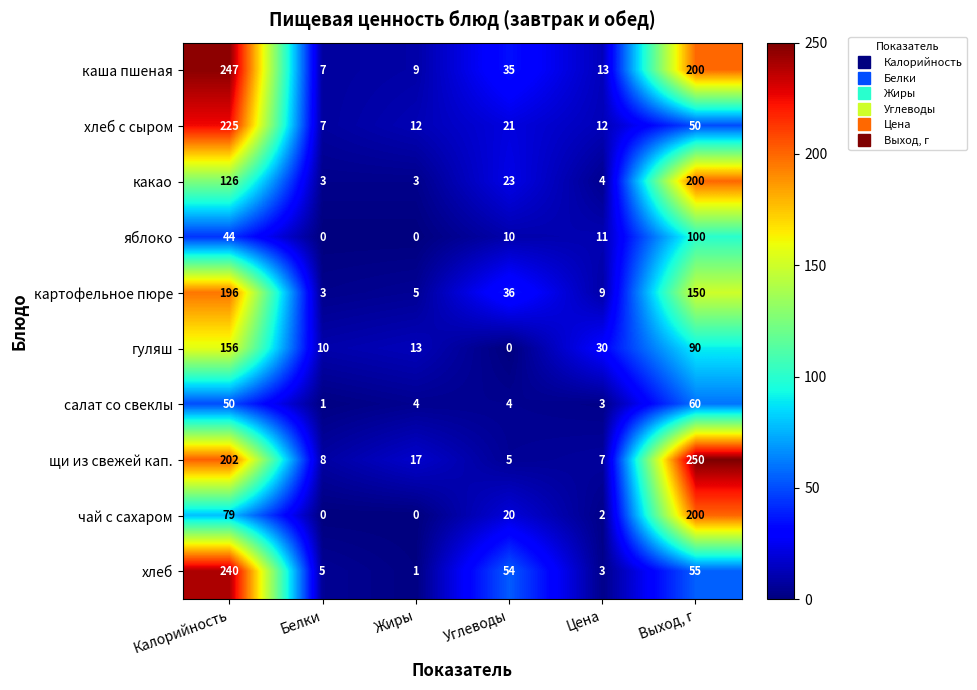

At which label is гуляш closest to 78?

Выход, г